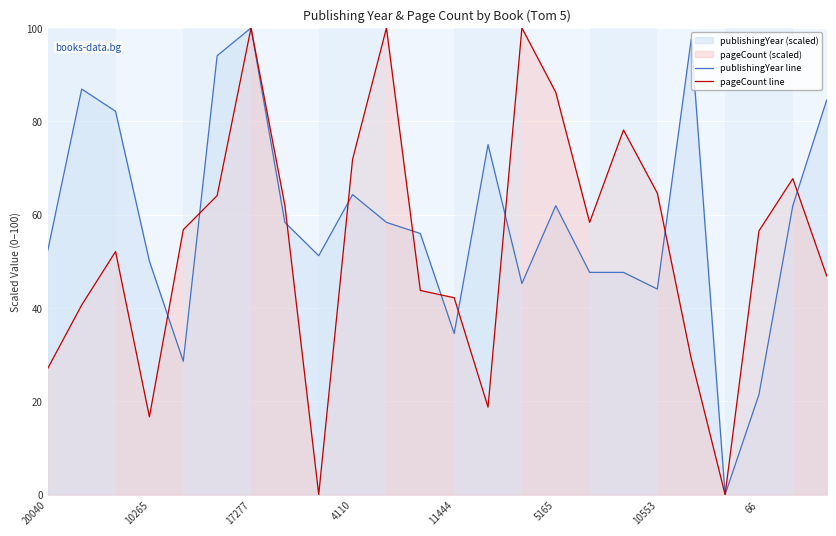

What is the difference between the highest and lowest values at 10553?

20.5